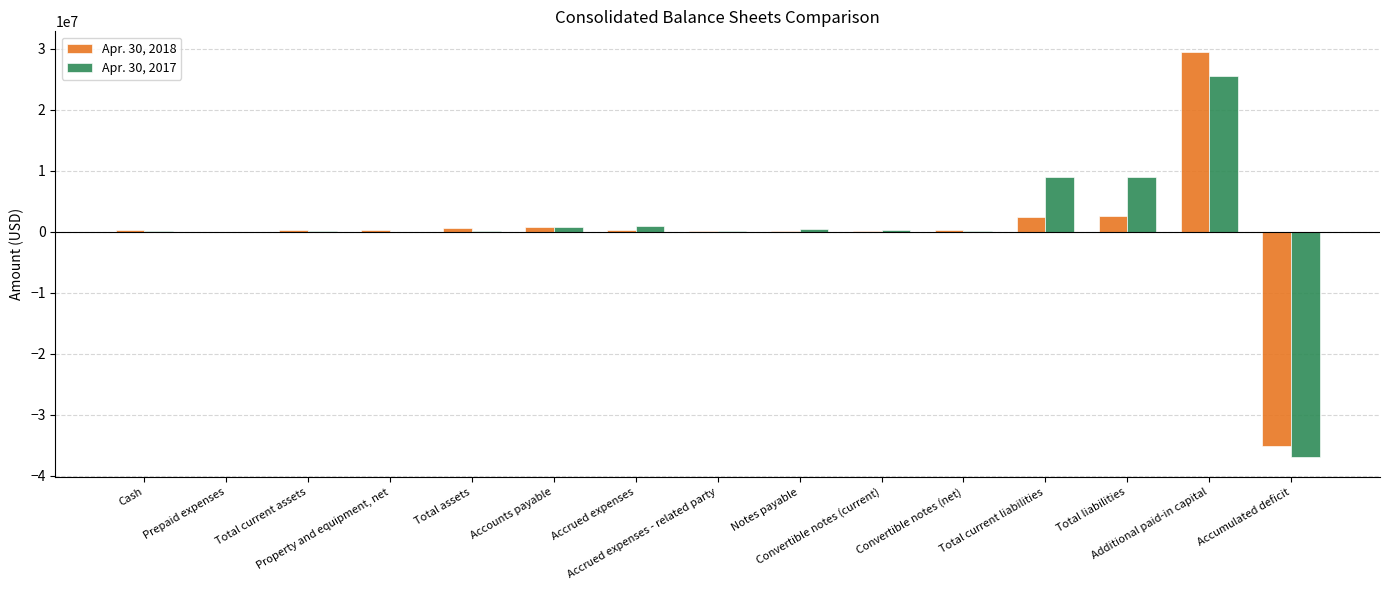

The Apr. 30, 2018 series shows 2557264 at Total liabilities. True or false?

True